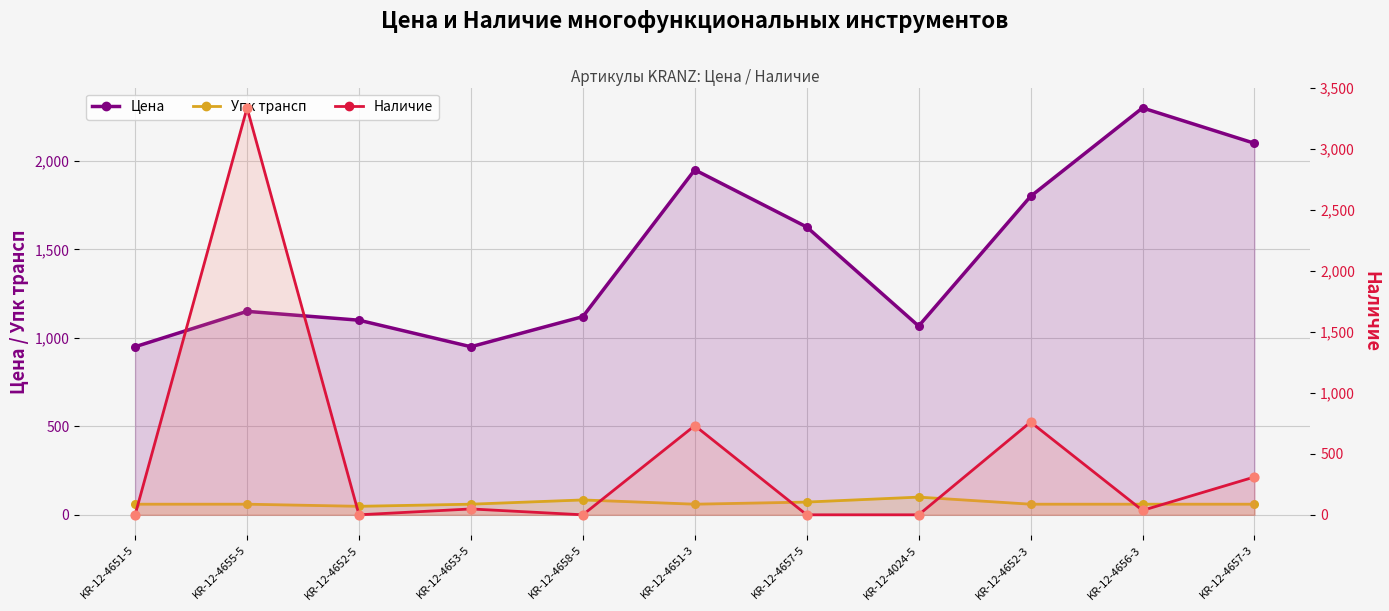

Is the value of Упк трансп at KR-12-4656-3 greater than the value of Цена at KR-12-4657-5?

No